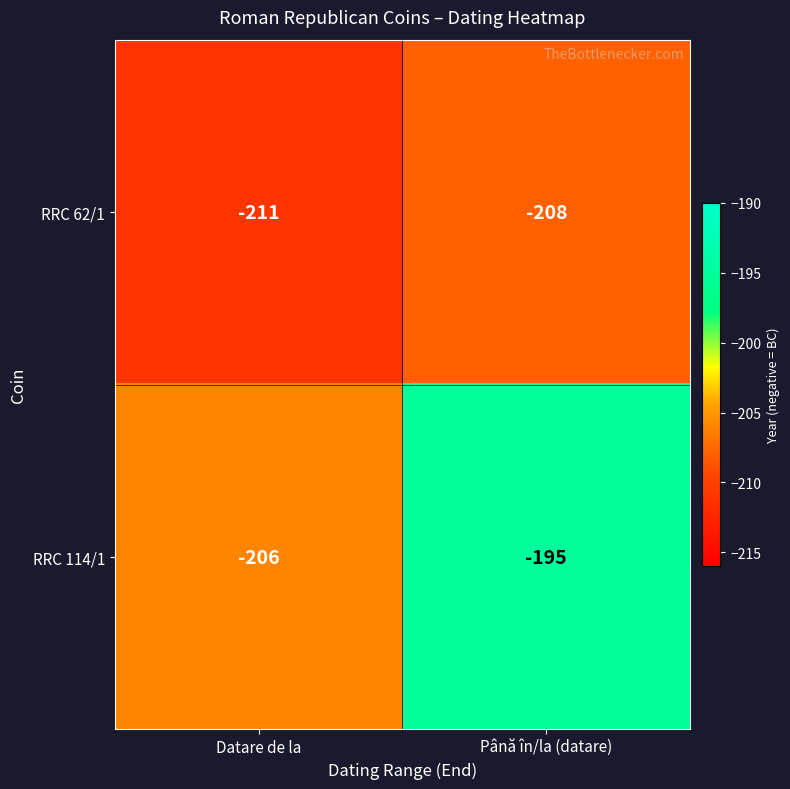

Rank the series at Datare de la from lowest to highest value.

RRC 62/1, RRC 114/1